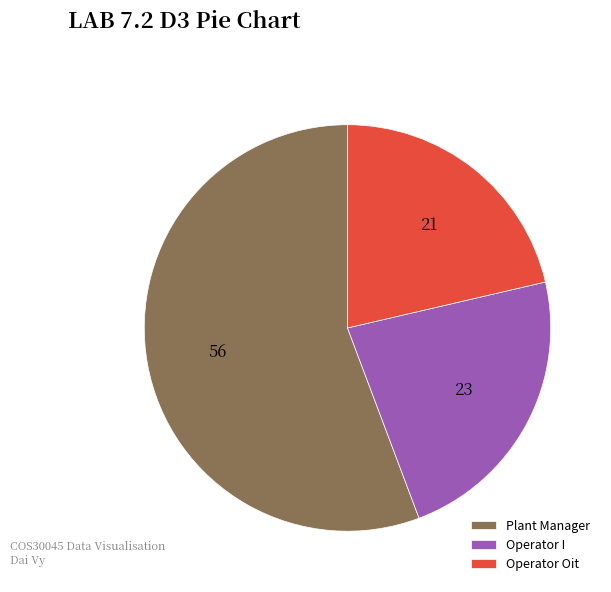

Which slice is the largest?

Plant Manager